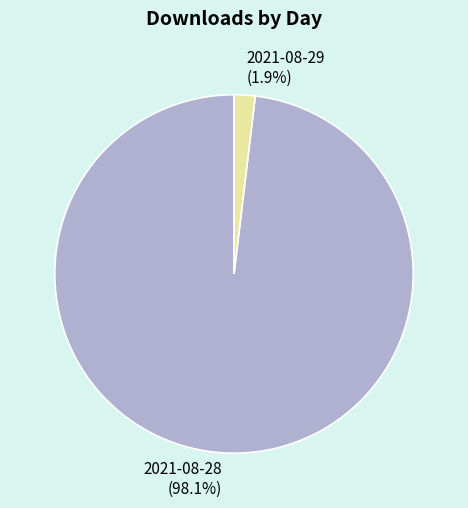

How much of the chart is everything except 2021-08-29?

98.1%